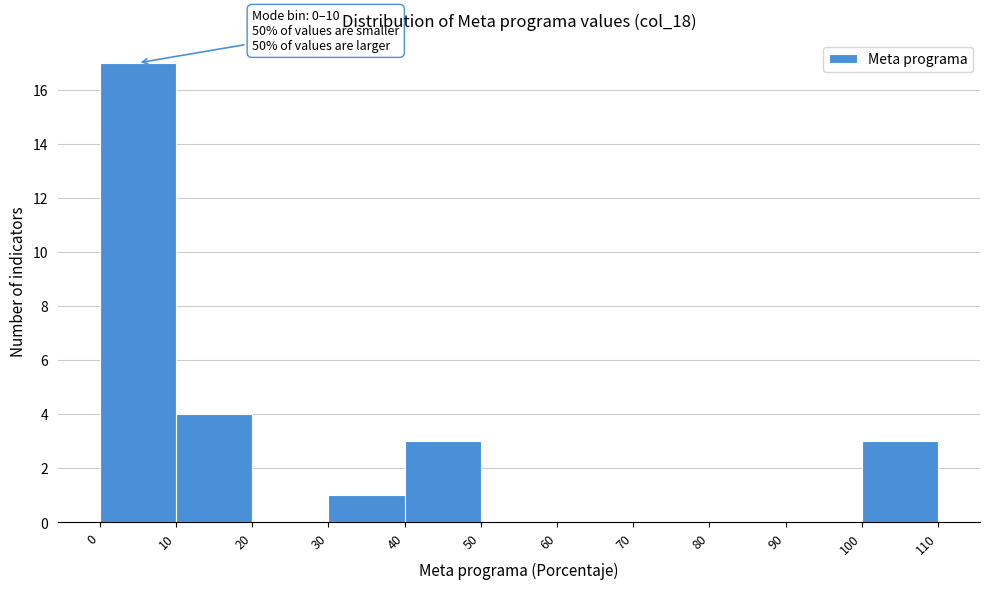

Which range on the x-axis has the tallest bar?

0 to 10